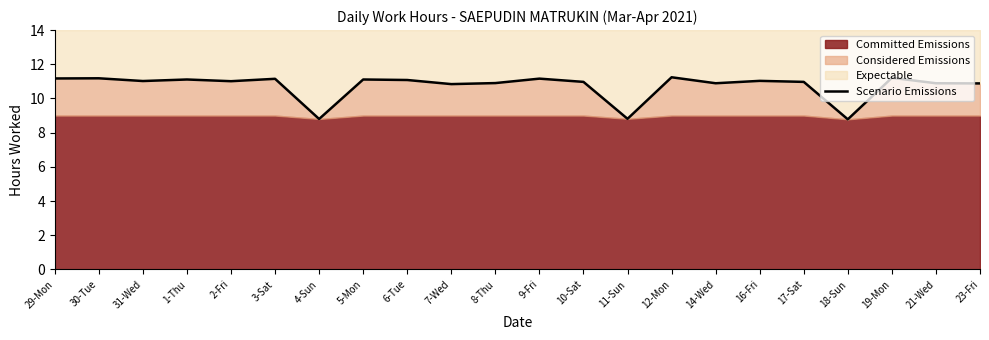

True or false: there are more than 0 points higher than both neighbors.

True